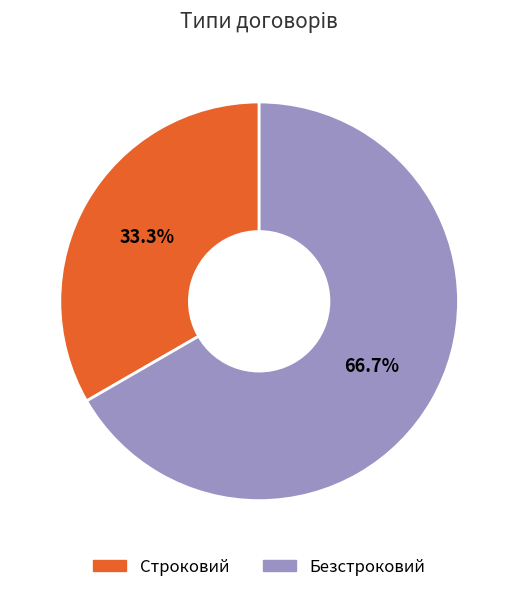

To the nearest percent, what is the difference between the Безстроковий and Строковий slice percentages?

33%